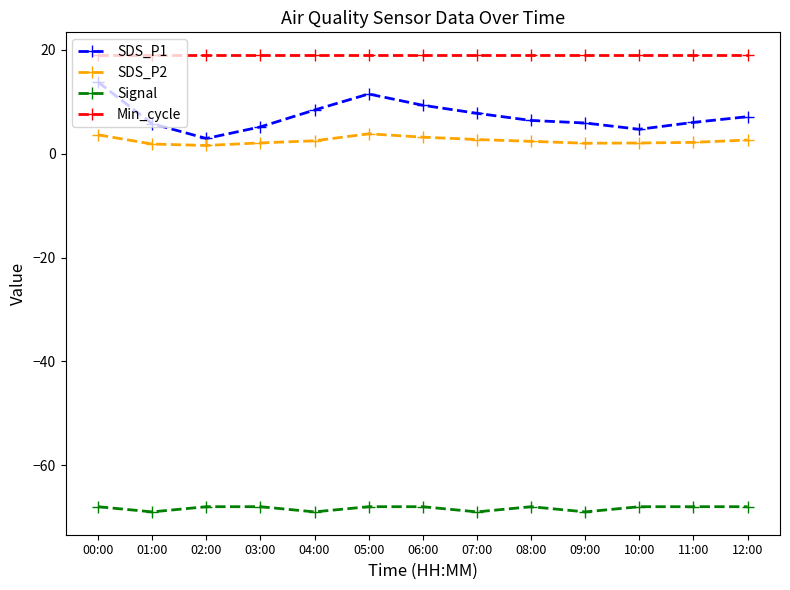

The value of Signal at 00:00 is -121.9. True or false?

False